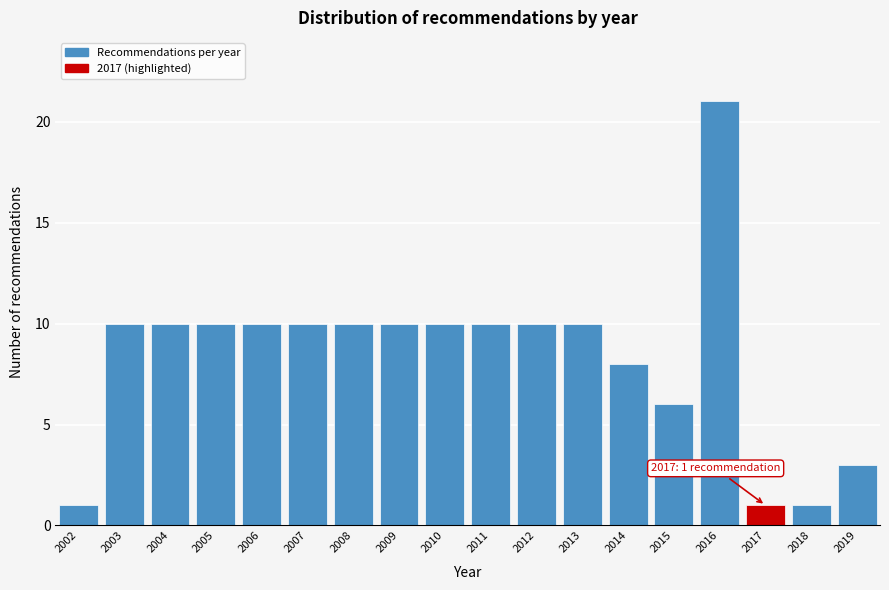

Reading right to left, what are all the values shown in this chart?

2019=3	2018=1	2017=1	2016=21	2015=6	2014=8	2013=10	2012=10	2011=10	2010=10	2009=10	2008=10	2007=10	2006=10	2005=10	2004=10	2003=10	2002=1